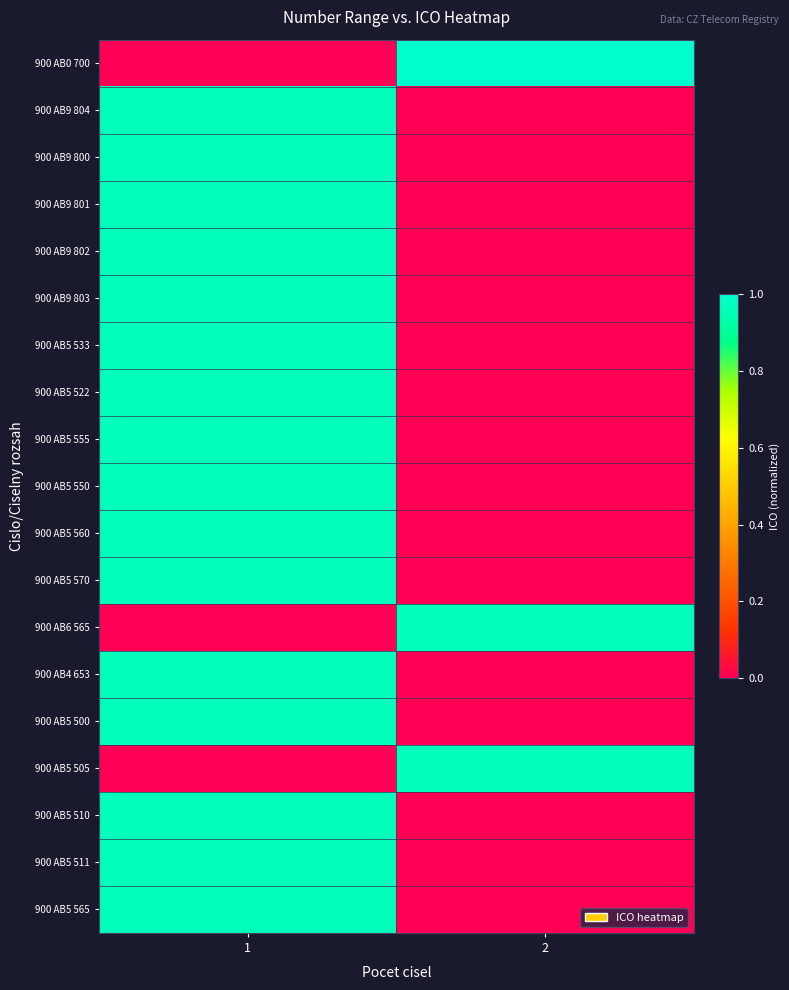

What is the greatest value displayed?

1.0